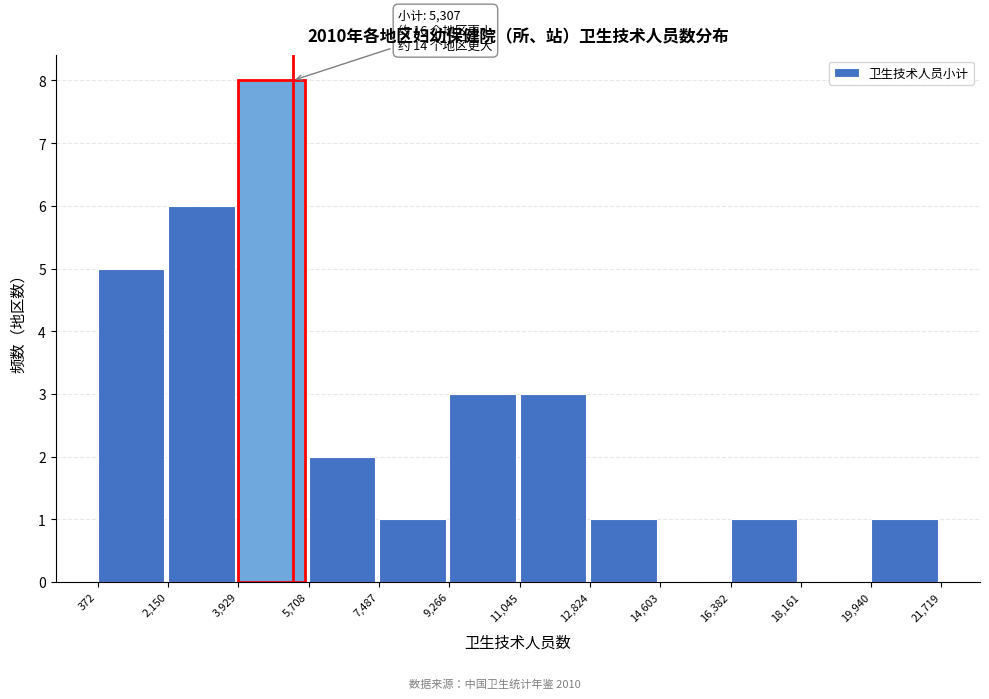

Over which range of the x-axis is the bar tallest?

3,929 to 5,708